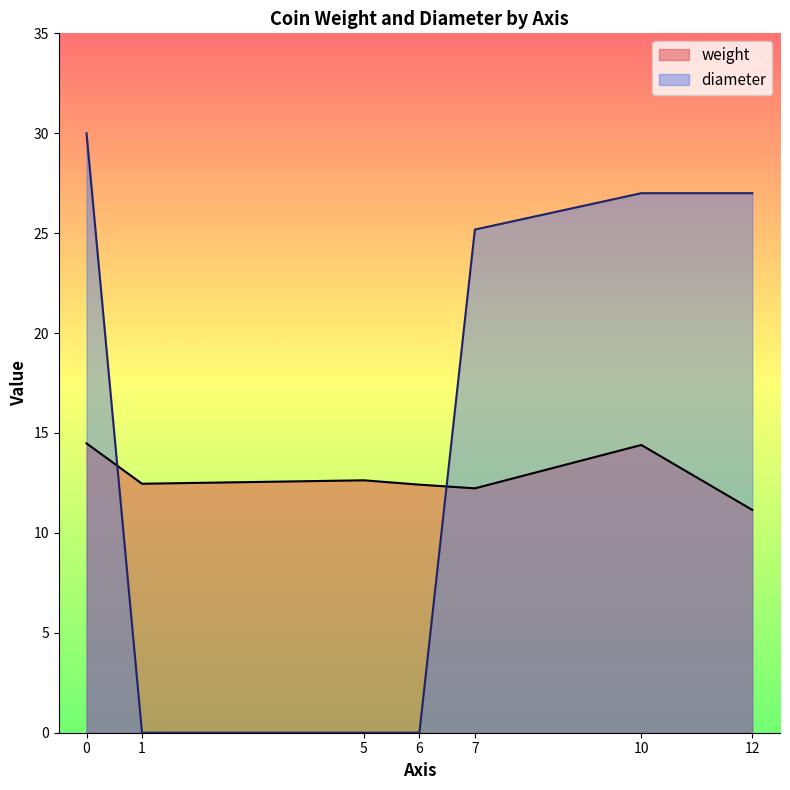

What is the spread (max minus min) of values at 6?

12.4